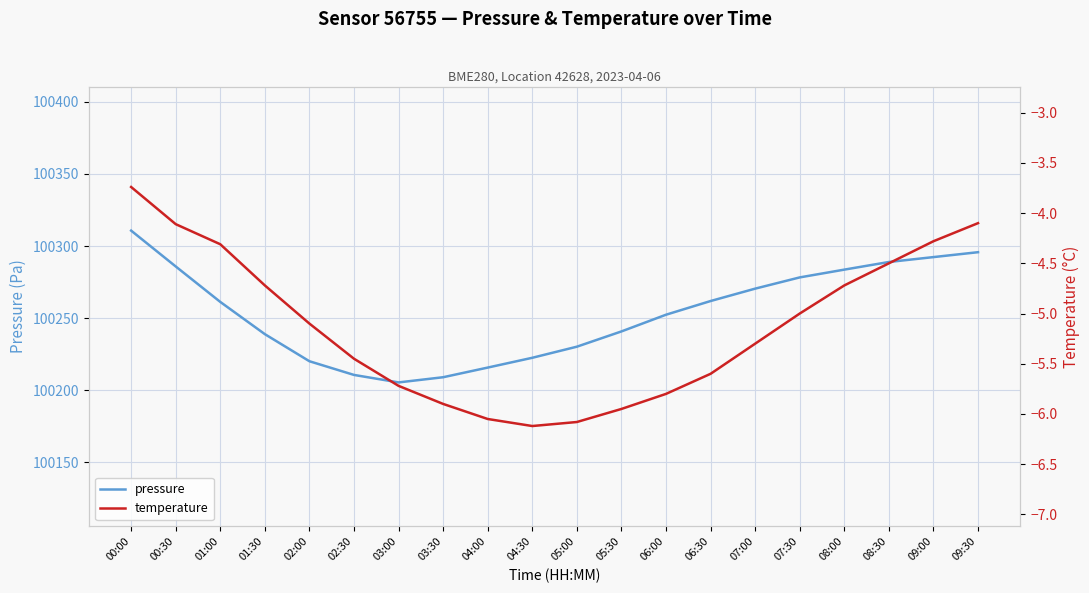

What is the label of the 9th point from the left?

04:00